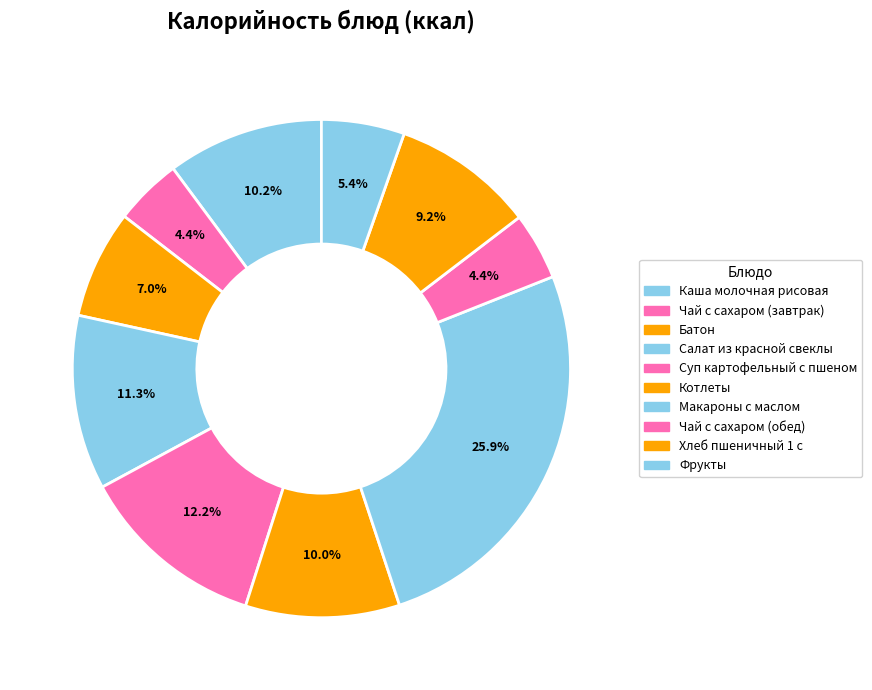

What is the largest slice in the pie chart?

Макароны с маслом